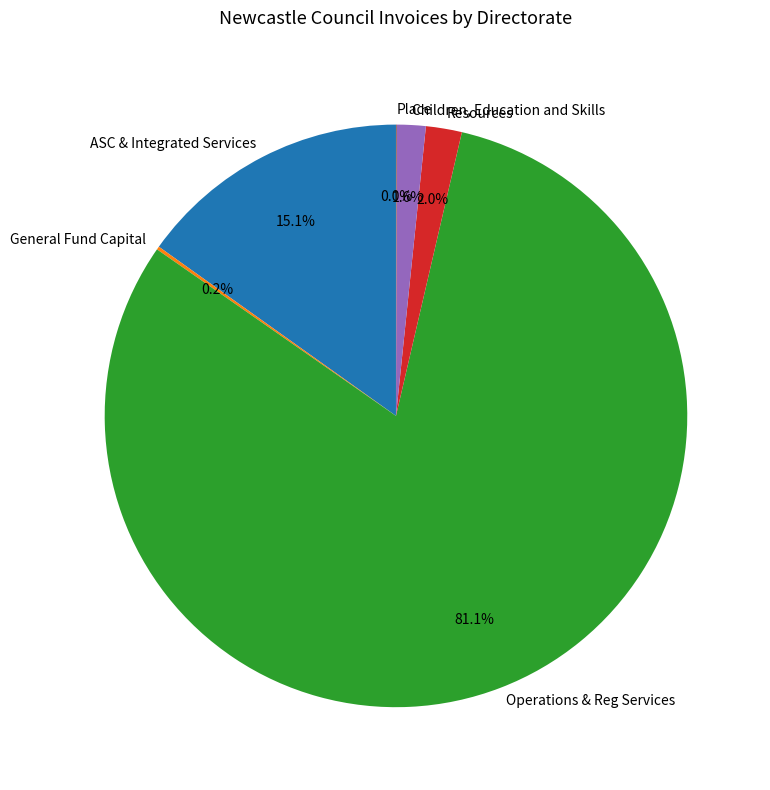

What portion of the pie excludes ASC & Integrated Services?

84.9%